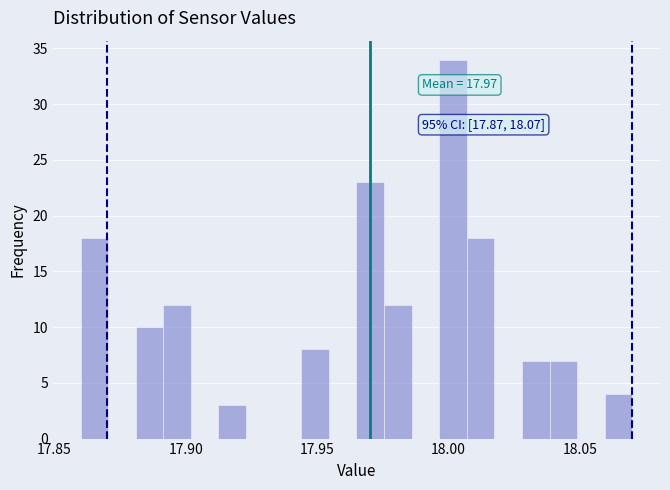

Read against the x-axis, roughly where is the centre of the tallest bar?

18.000